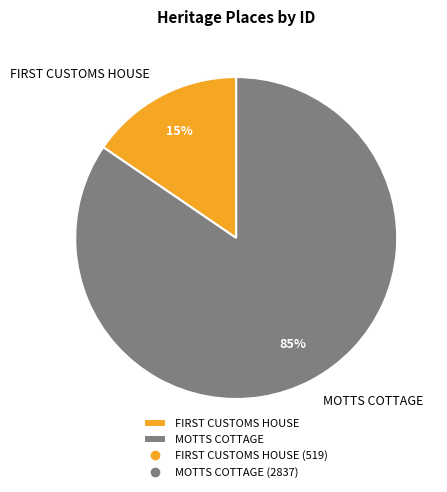

Count the number of slices in the pie.

2